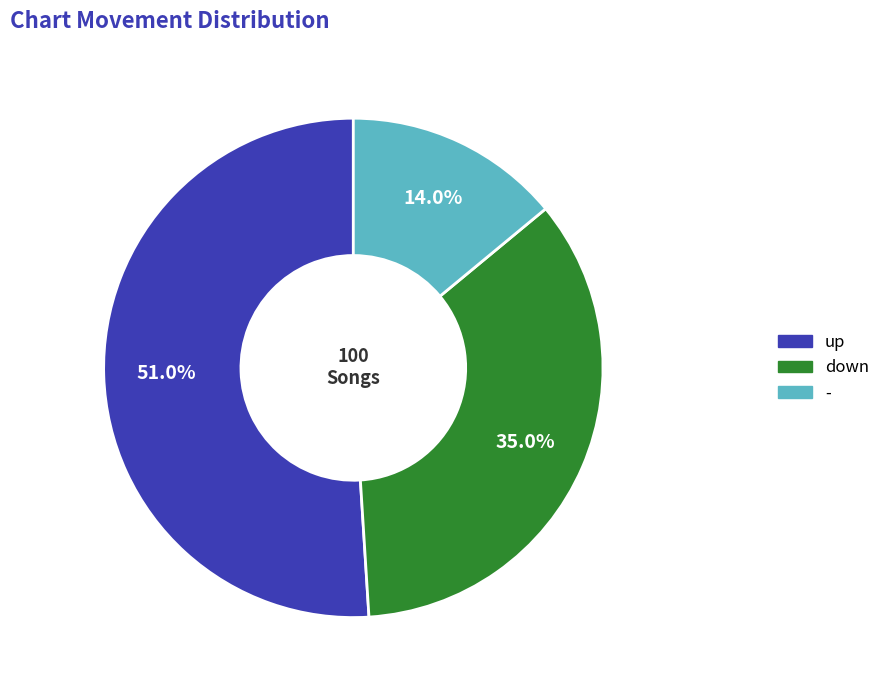

How many slices are in this pie chart?

3